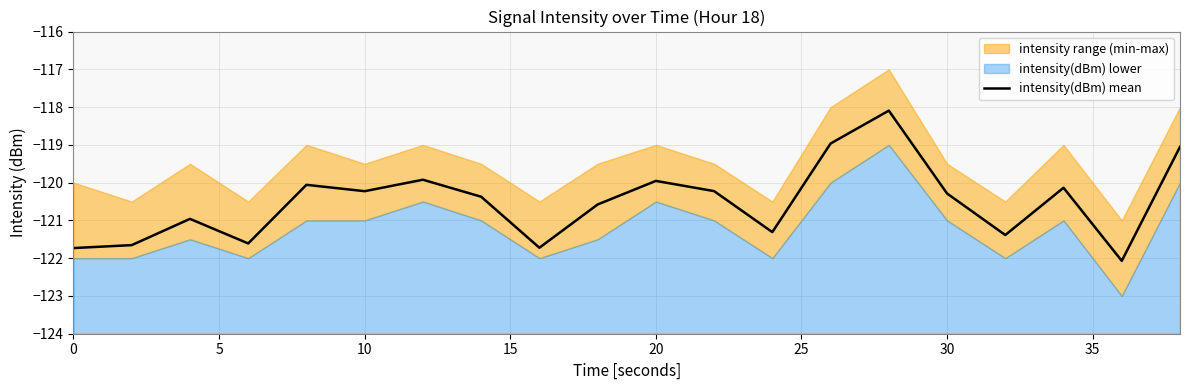

What is the average value?

-120.5